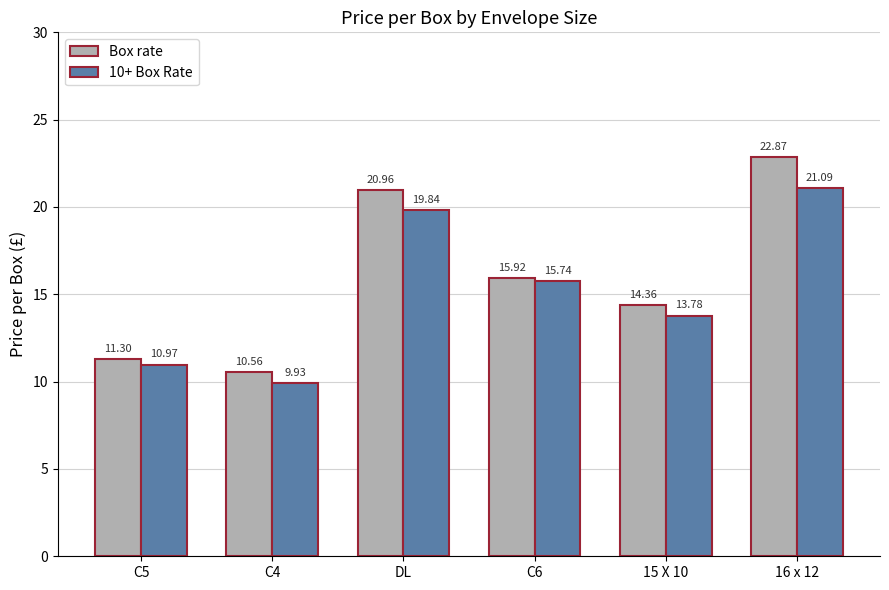

How many bars are there in each group?

2